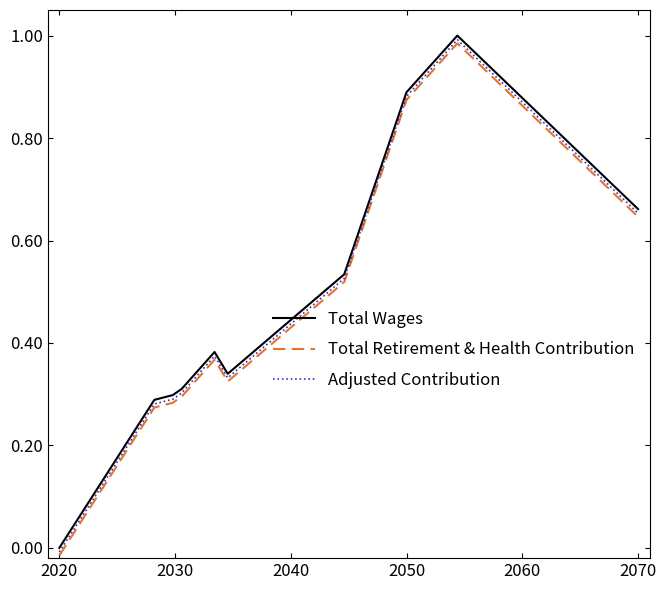

True or false: Total Wages and Total Retirement & Health Contribution intersect in this chart.

False